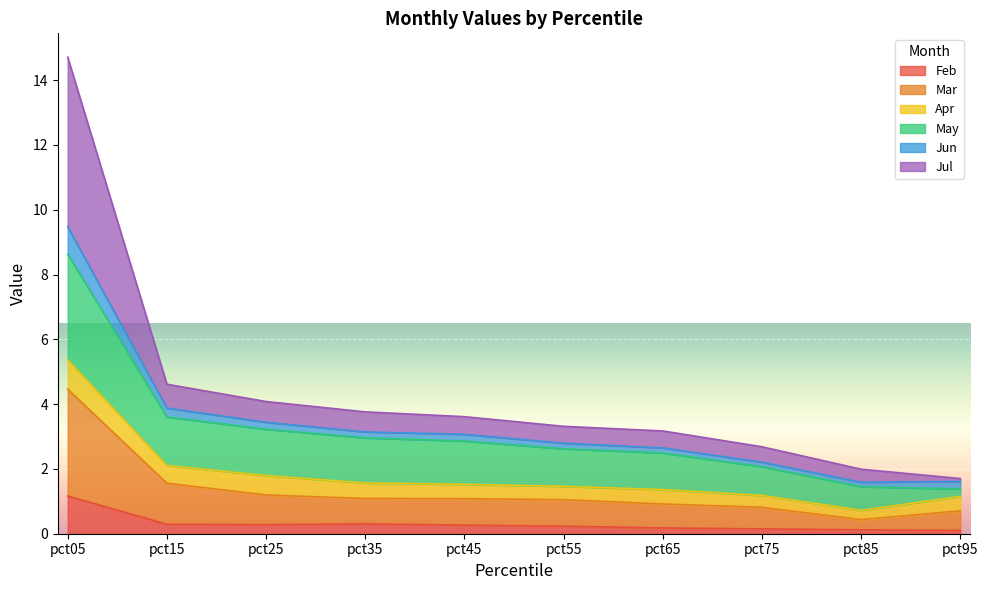

What is the highest value of the Feb series?

1.2